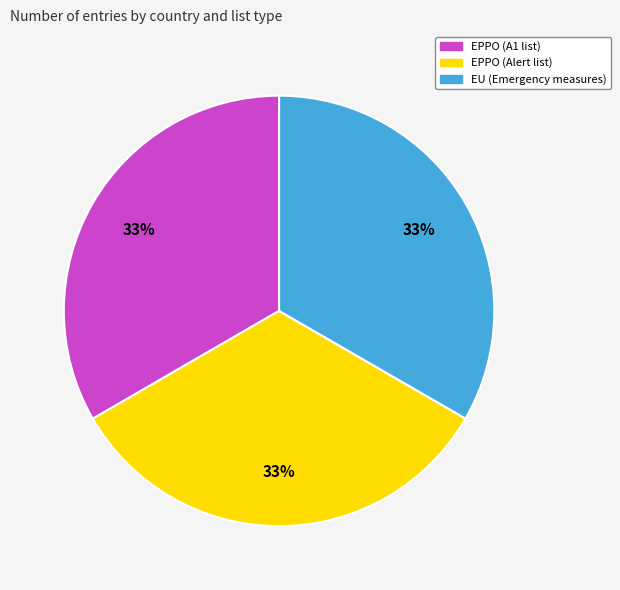

The EPPO (Alert list) slice represents 33% of the pie. True or false?

True